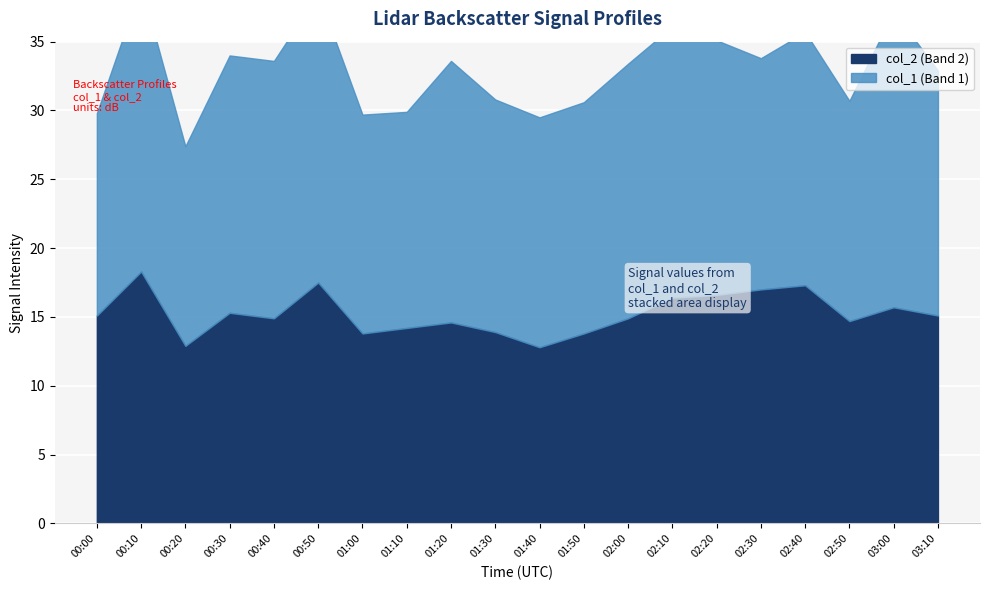

List the series in order of their peak value, highest first.

col_1, col_2